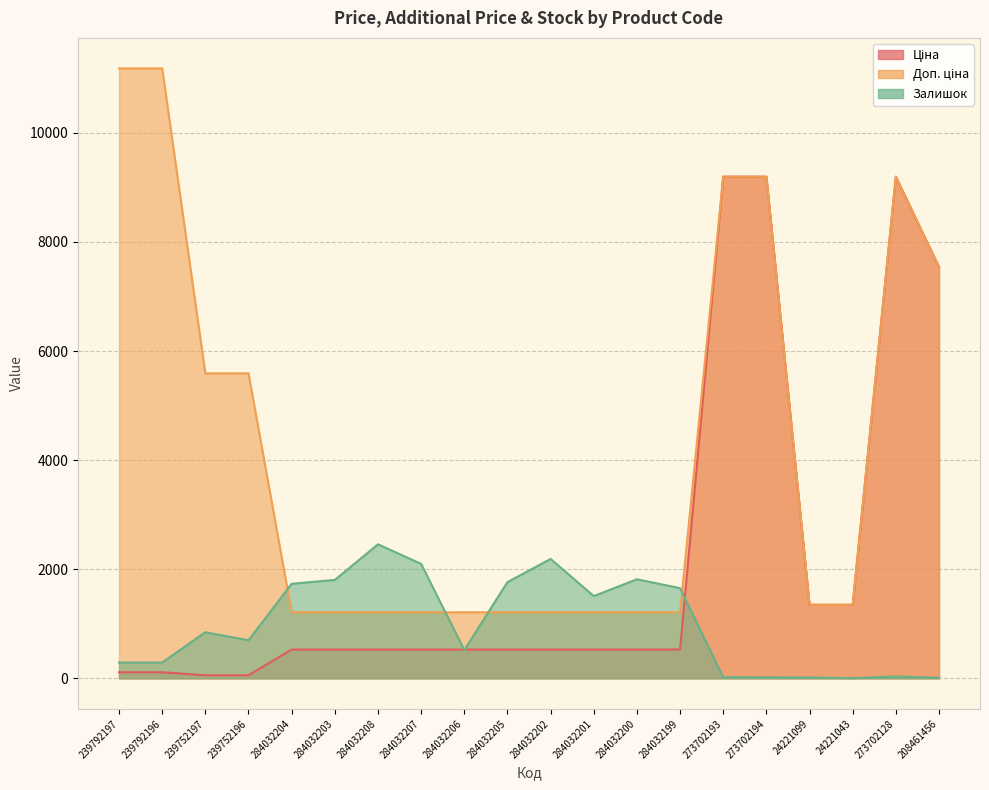

At which category is the sum across all series the highest?

273702128